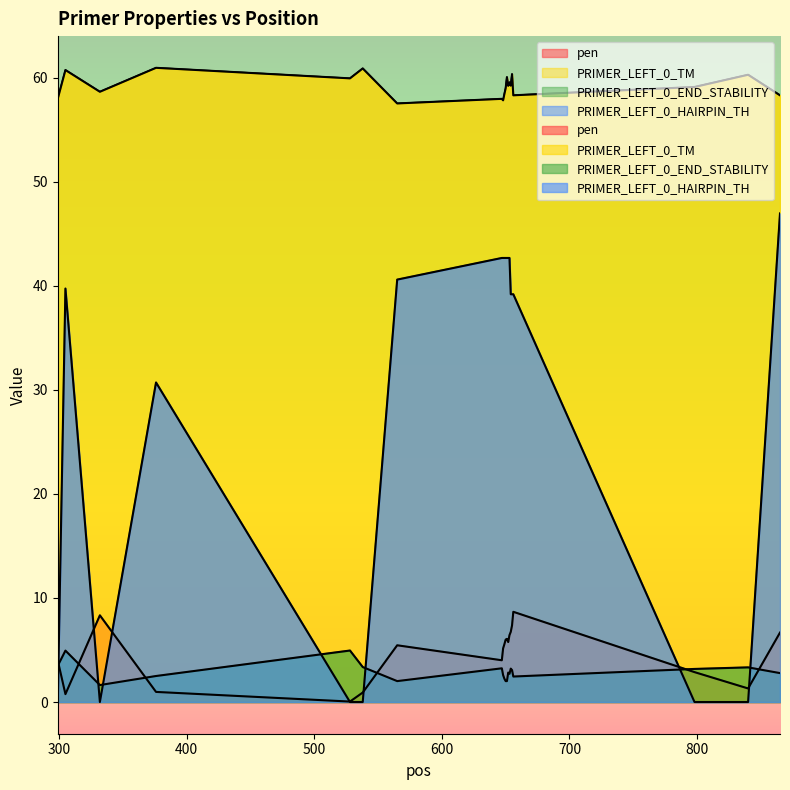

True or false: PRIMER_LEFT_0_END_STABILITY and pen cross at least once.

True